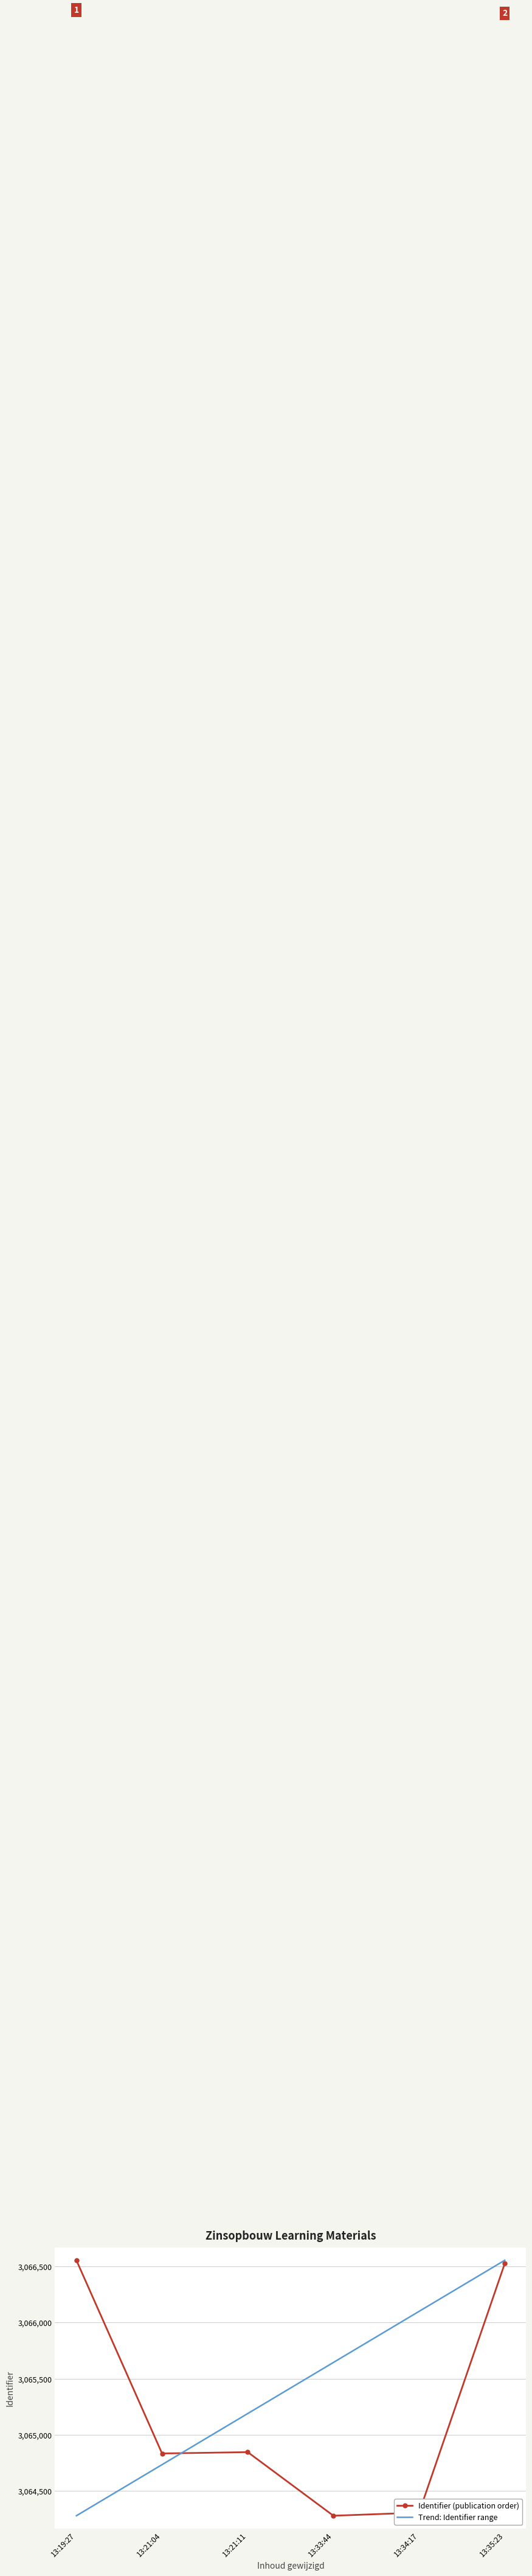

What is the total value across all series at 13:19:27?

6130835.0